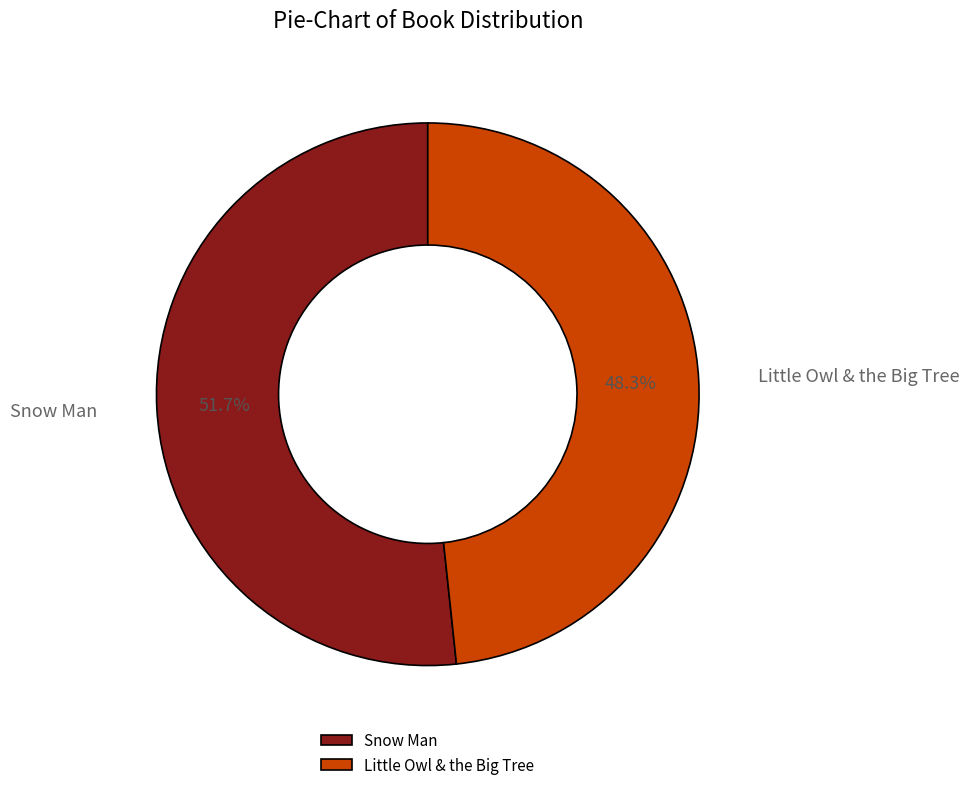

Approximately how many times larger is the value at Snow Man compared to Little Owl & the Big Tree?

1.1